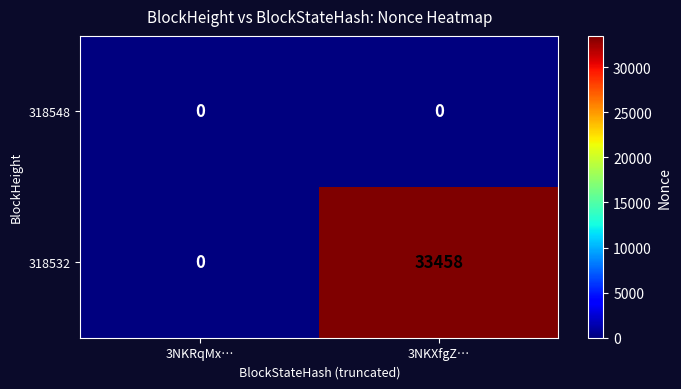

The value of 318532 at 3NKRqMx… is 23112. True or false?

False